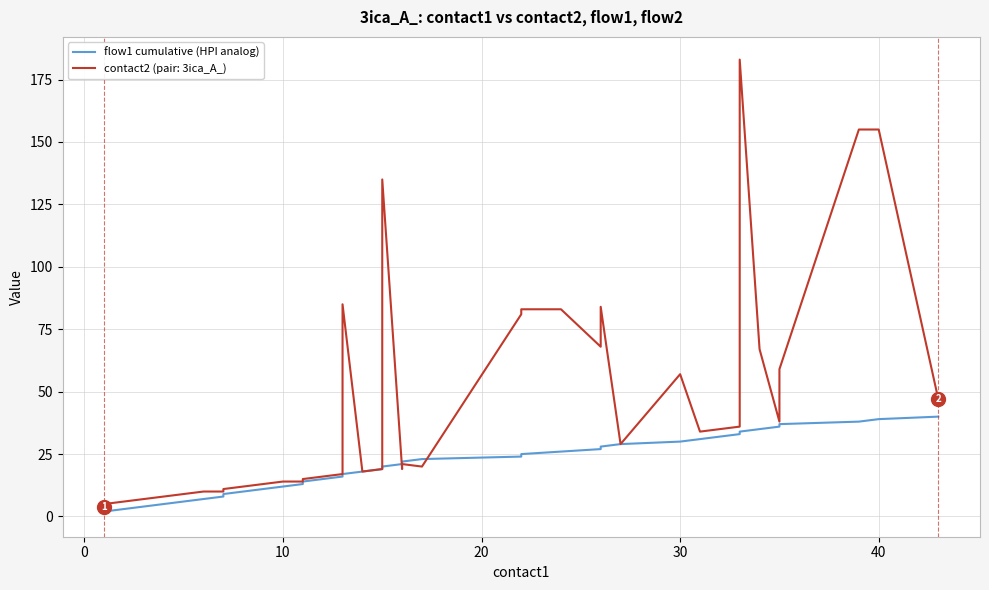

What is the value of the 26th point from the left?

26